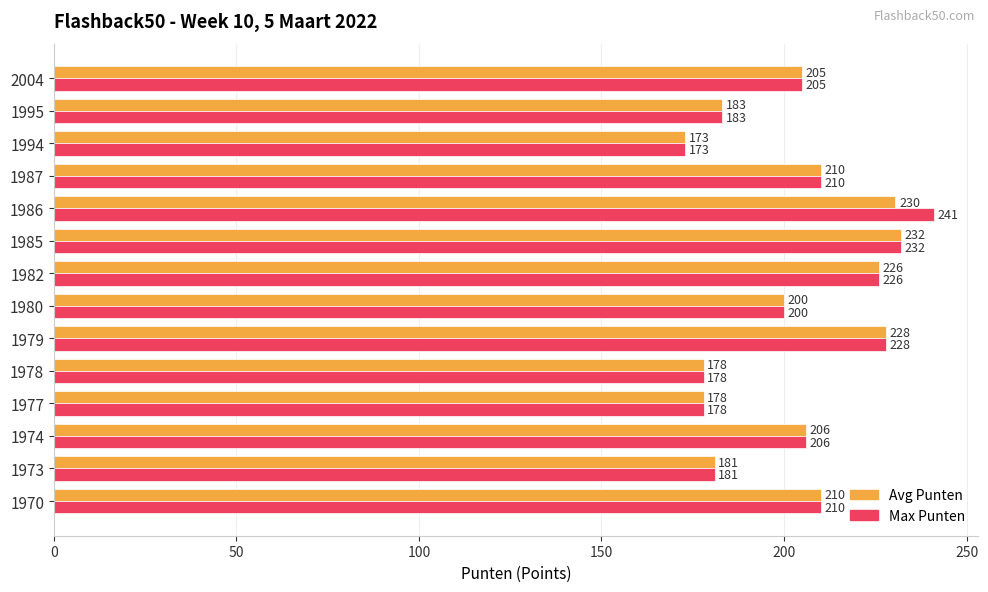

List the series in order of their peak value, lowest first.

Avg Punten, Max Punten